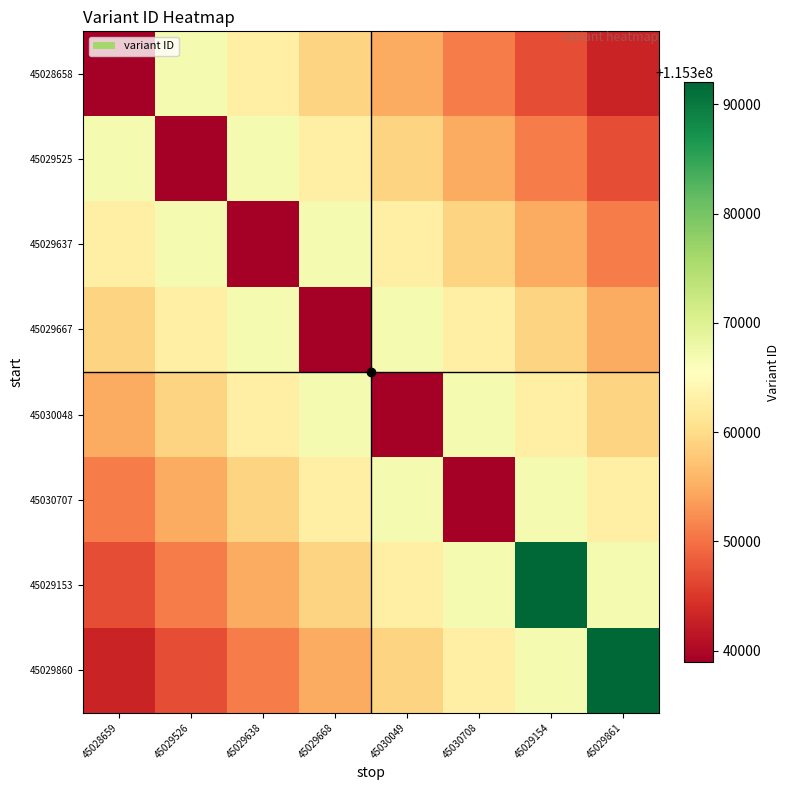

Which series changed the most between 45028659 and 45029861?

45029860